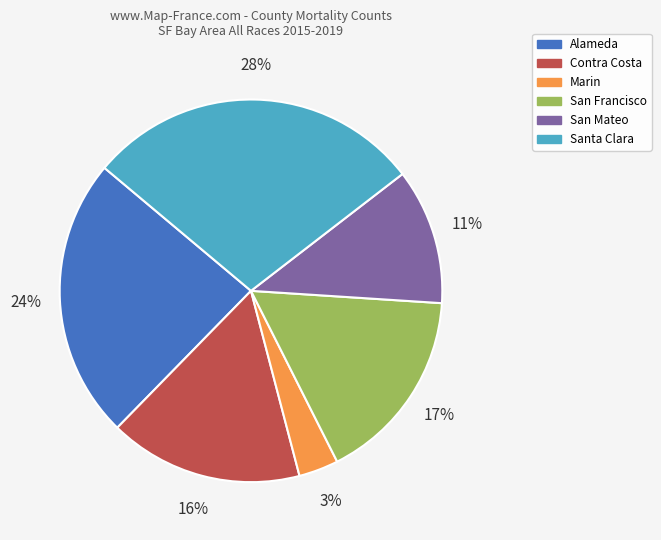

Combined, do San Mateo and Santa Clara account for over 50%?

No